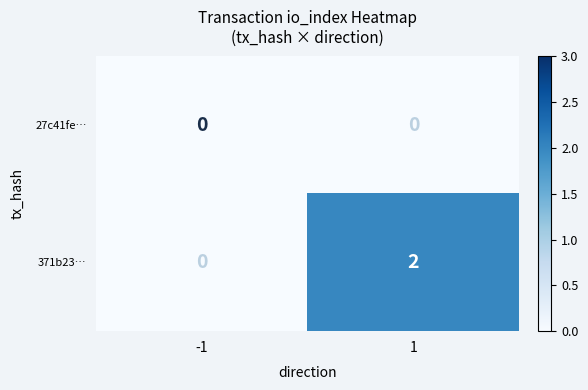

Between -1 and 1, which series saw the biggest shift?

371b23…